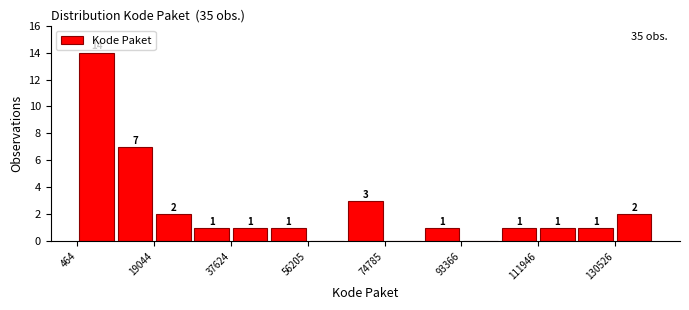

Over which range of the x-axis is the bar tallest?

0 to 10000